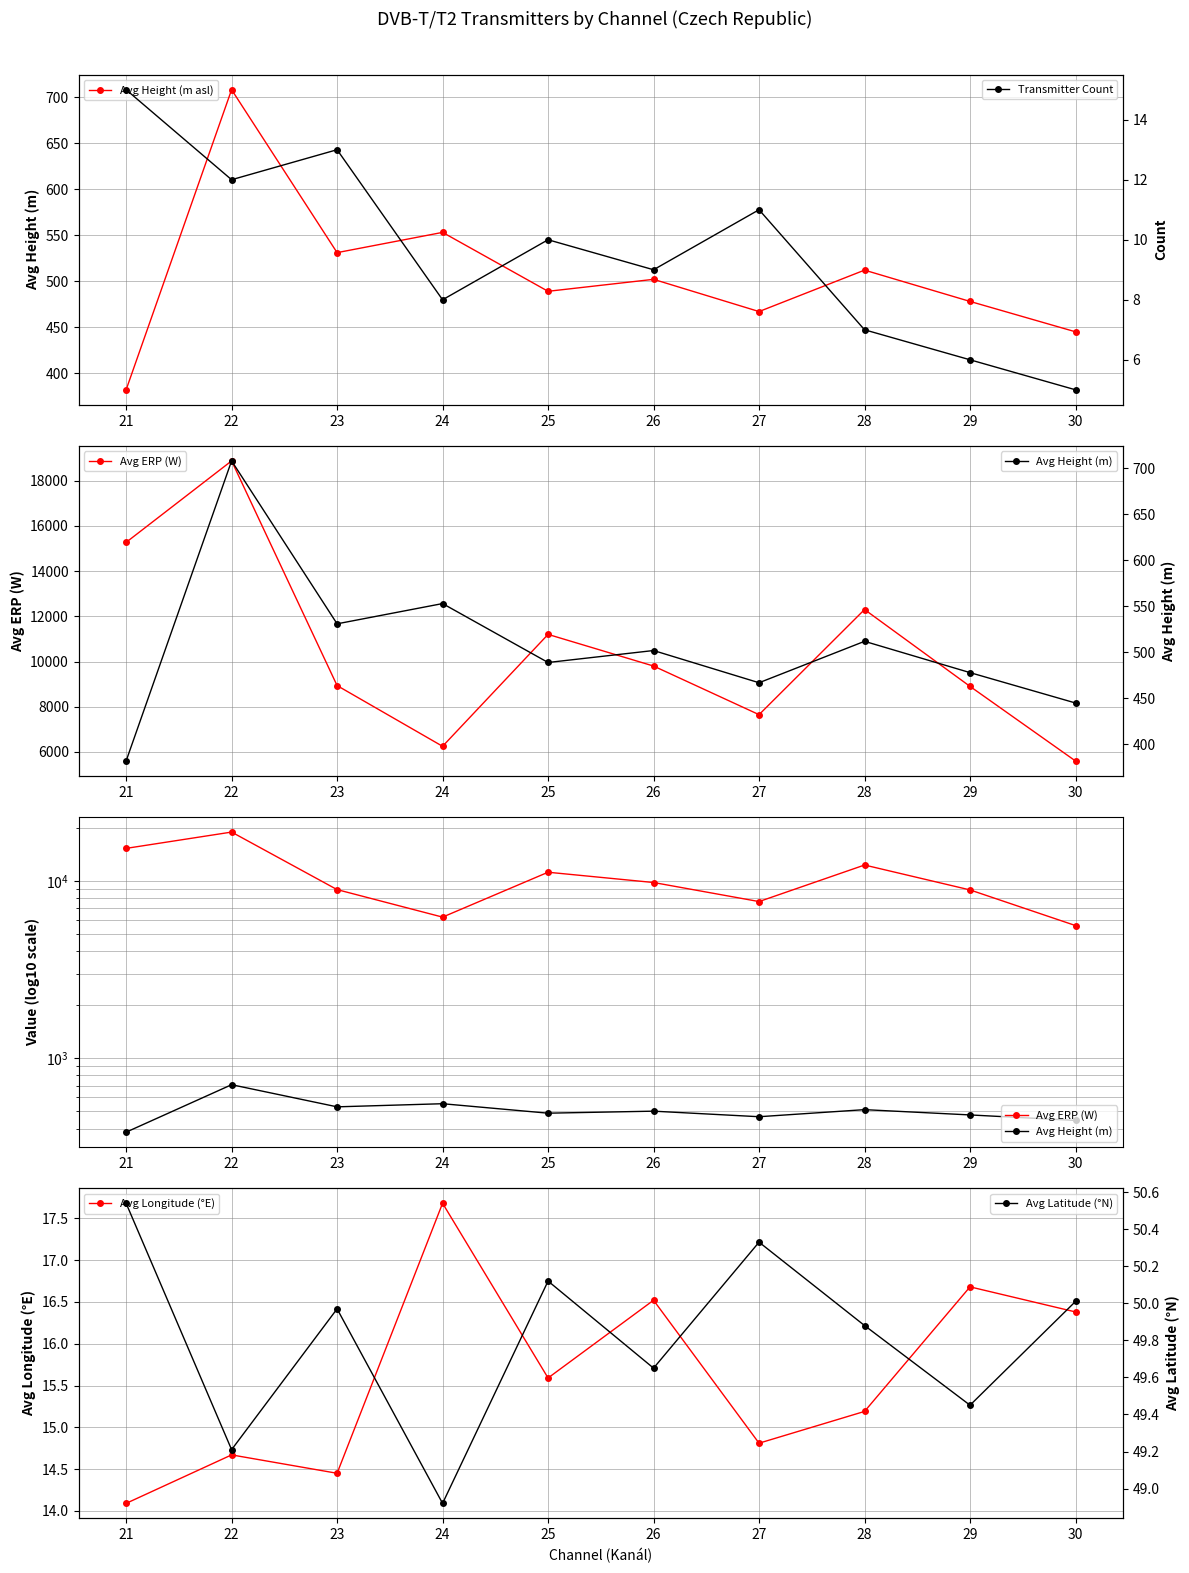

Which series has the largest range (max minus min)?

Avg ERP (W)